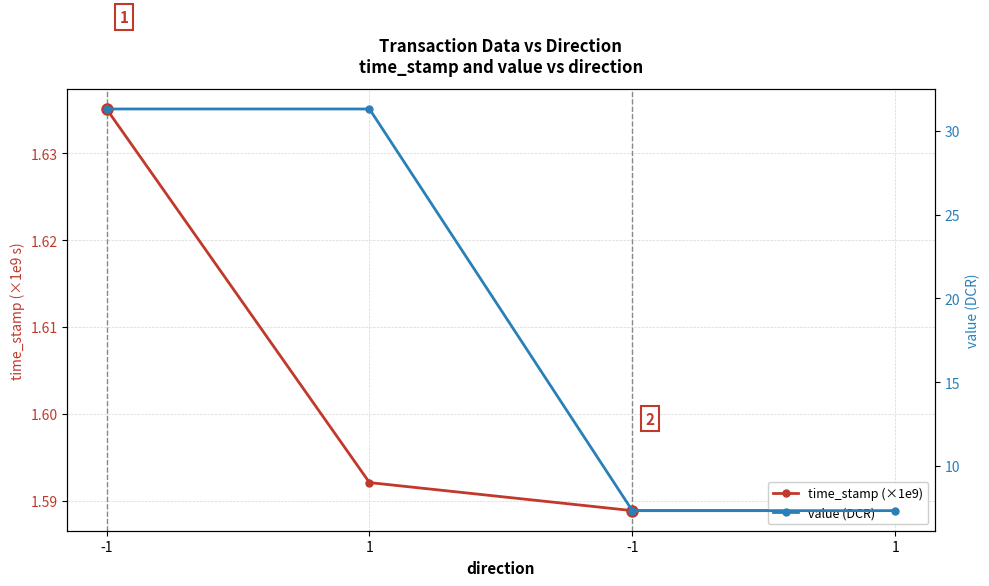

What is the sum of all value (DCR) values?

77.3